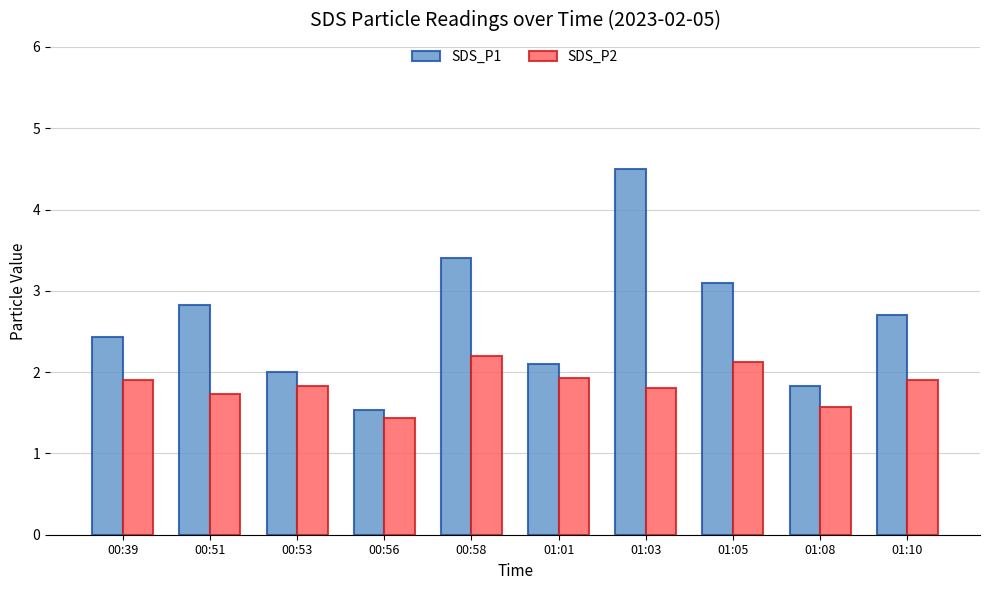

What is the sum of the SDS_P1 values at 00:53 and 01:10?

4.7